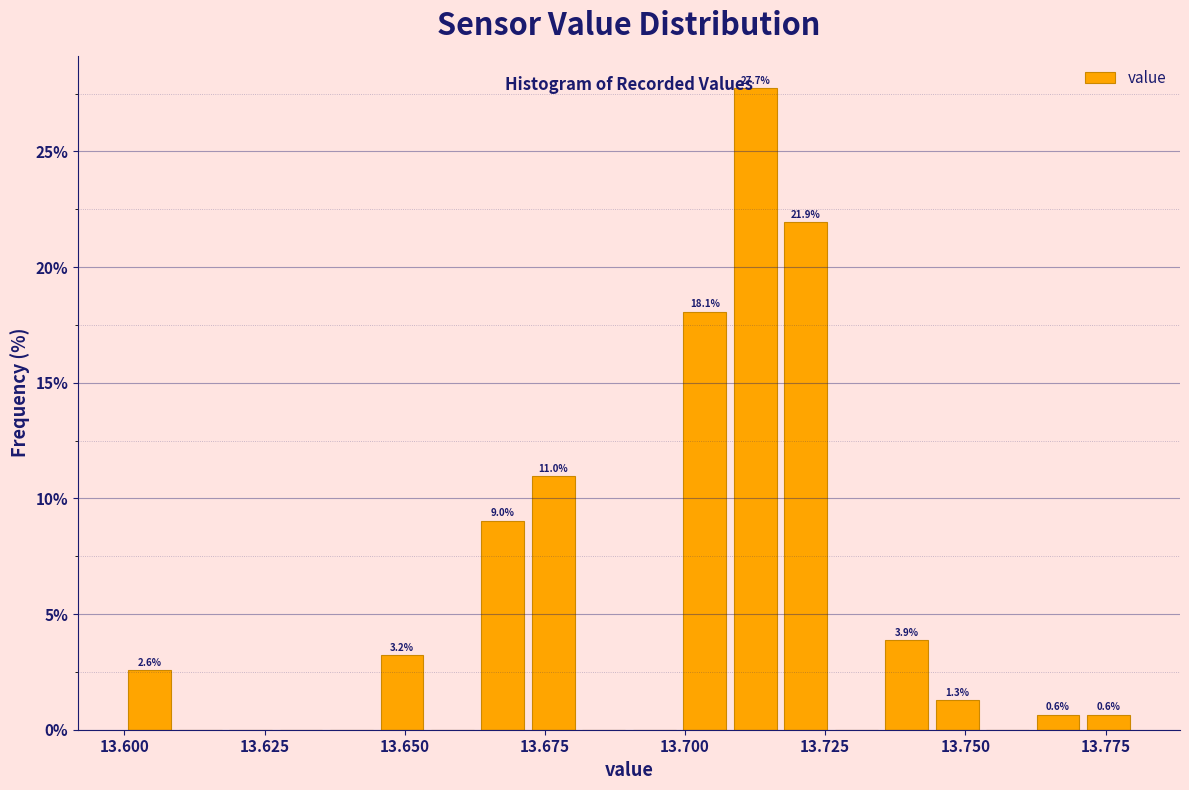

Read against the x-axis, roughly where is the centre of the tallest bar?

13.715